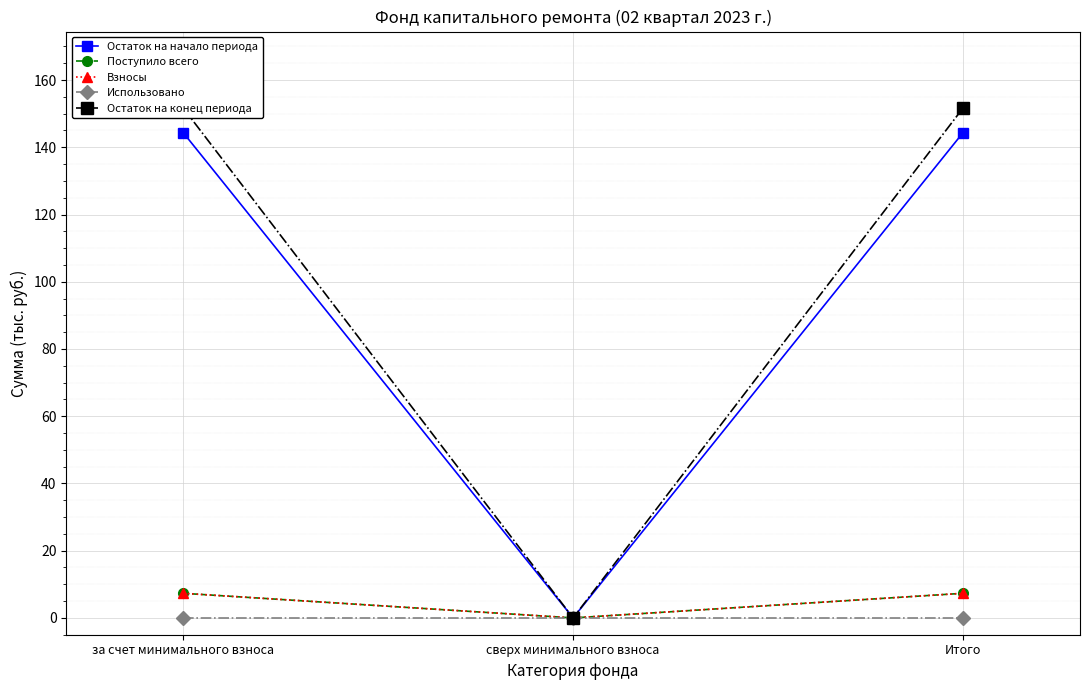

Which label corresponds to the largest value in the chart?

за счет минимального взноса